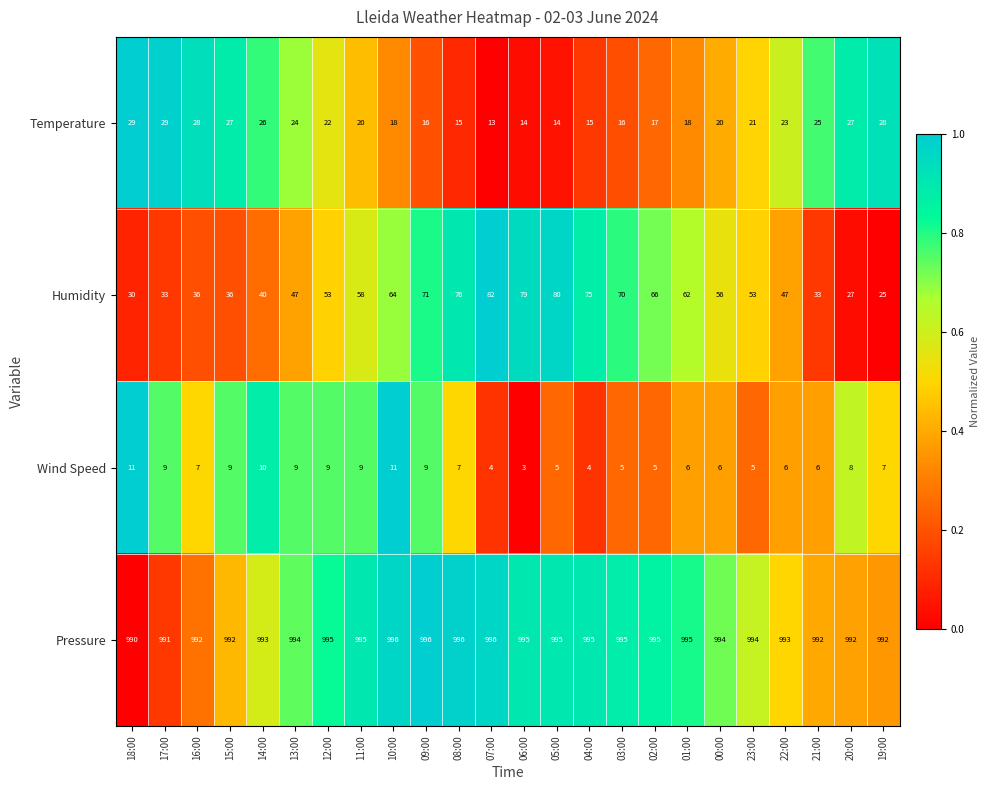

Is it true that Humidity equals 61 at 16:00?

False